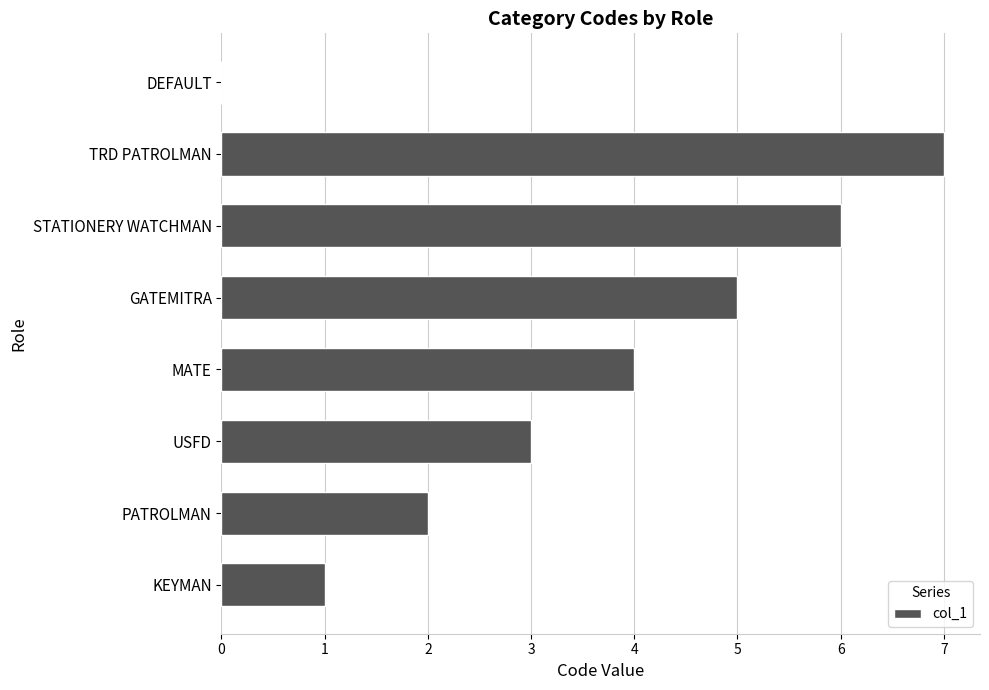

What is the sum of all values?

28